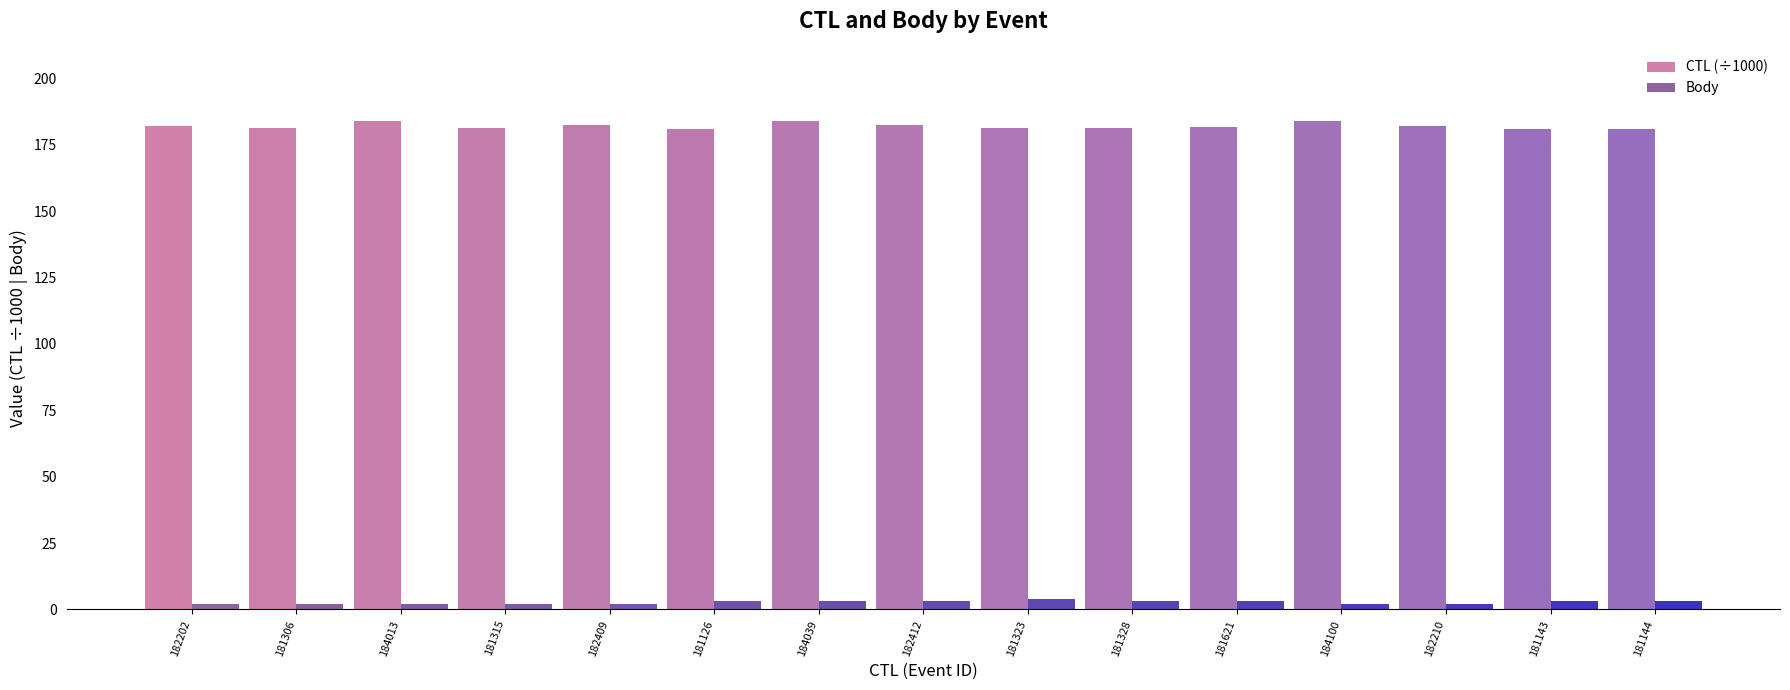

The CTL (÷1000) series shows 242.1 at 181144. True or false?

False